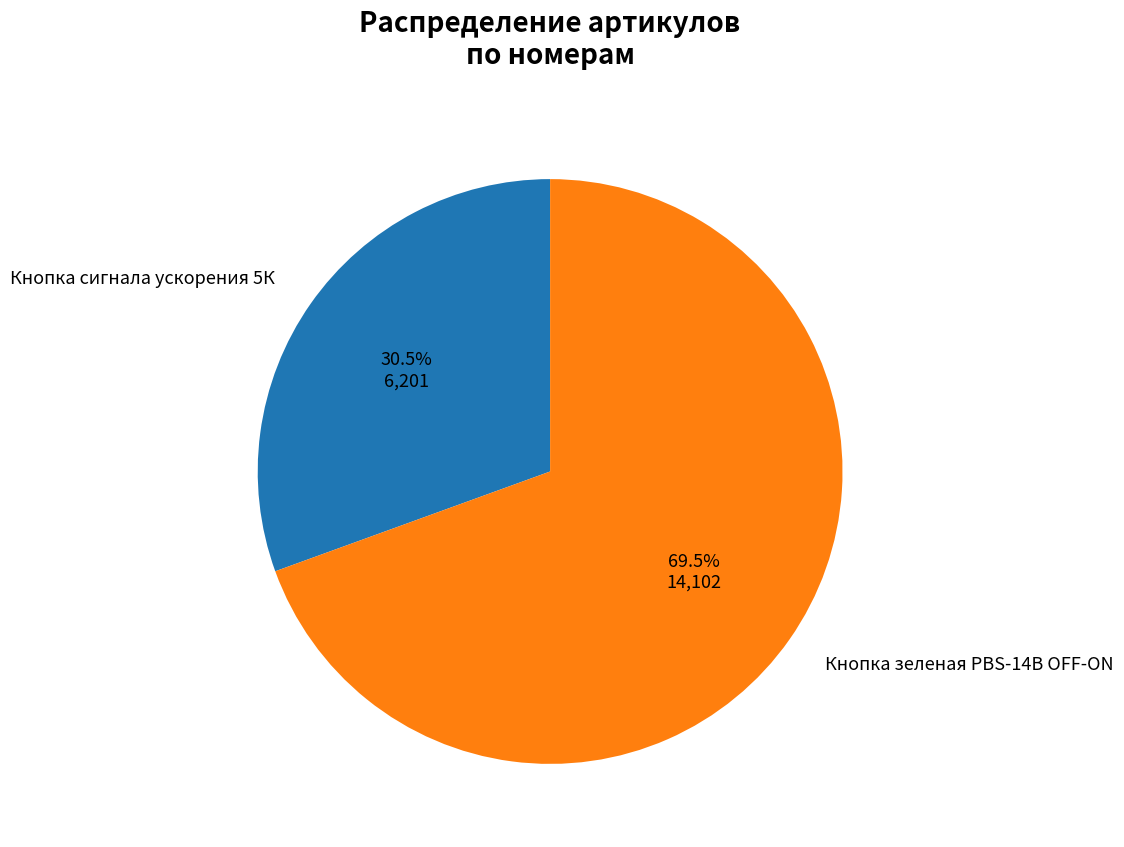

Which category has the biggest portion of the pie?

Кнопка зеленая PBS-14B OFF-ON